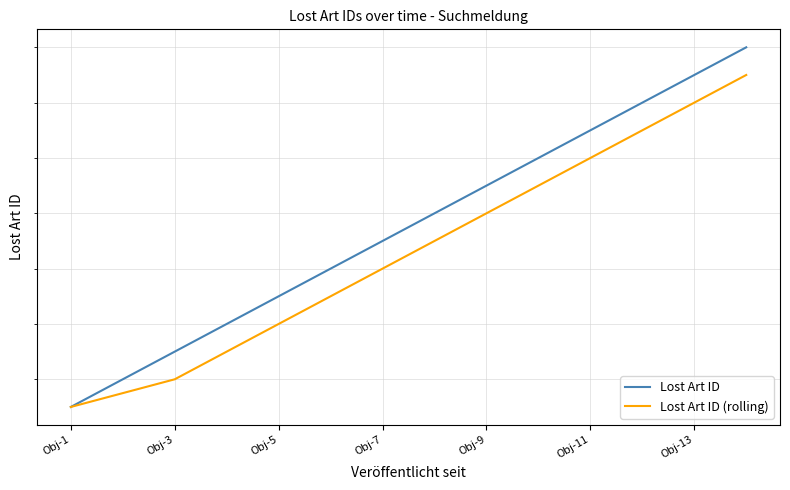

How many lines are shown in the chart?

2